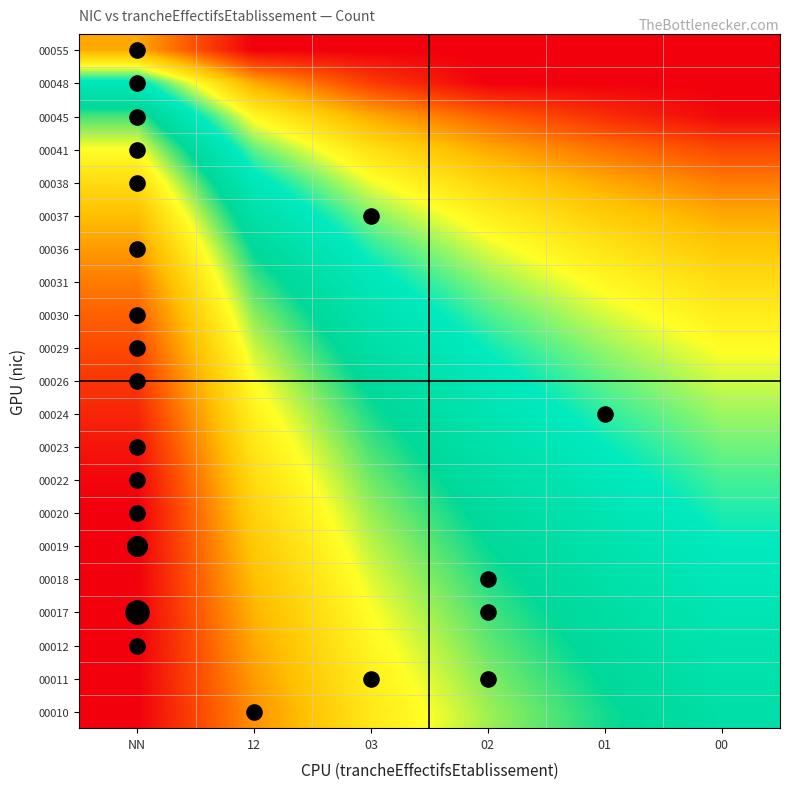

What is the total value across all series at 01?

7.4